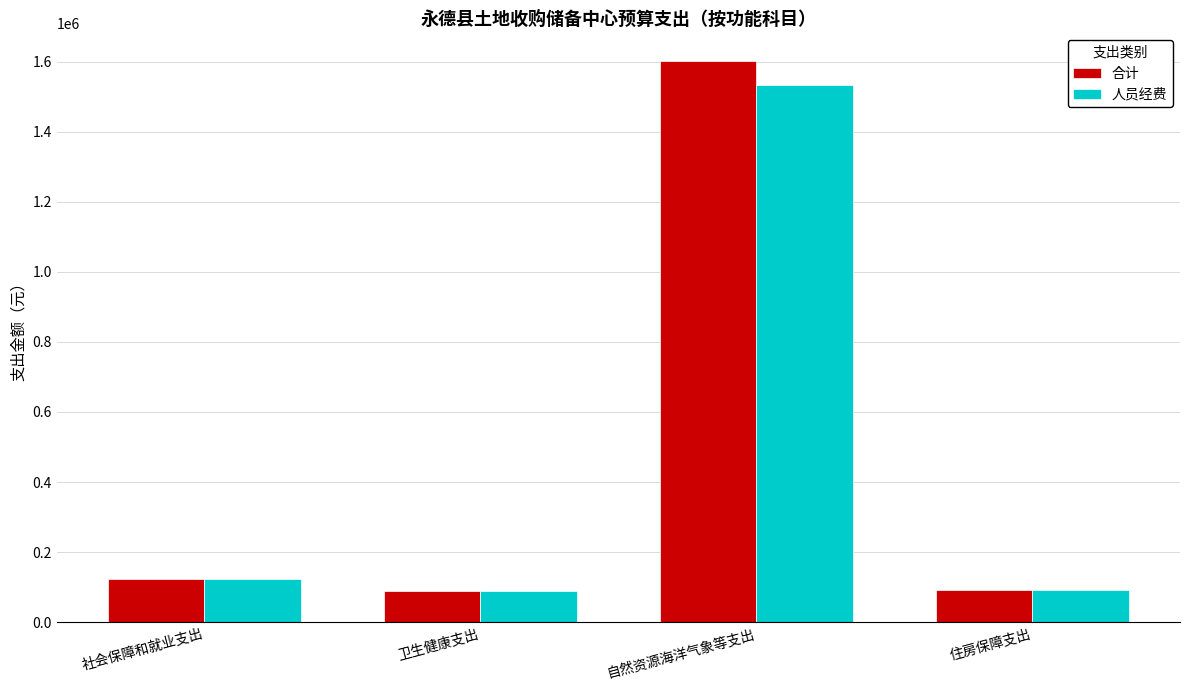

True or false: 合计 has a value of 54681.7 at 社会保障和就业支出.

False